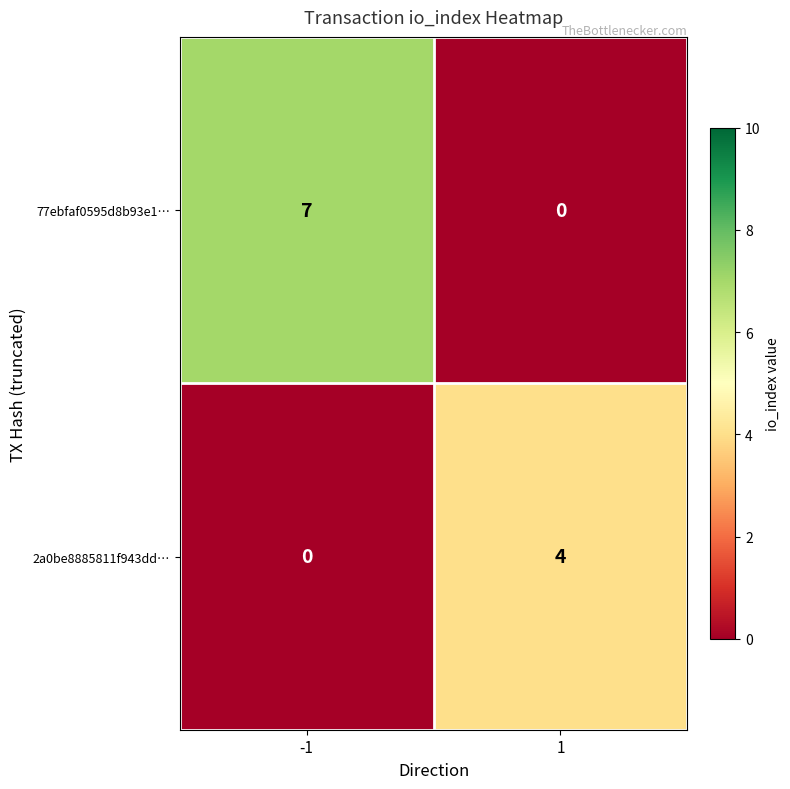

What is the difference between the highest and lowest values at 1?

4